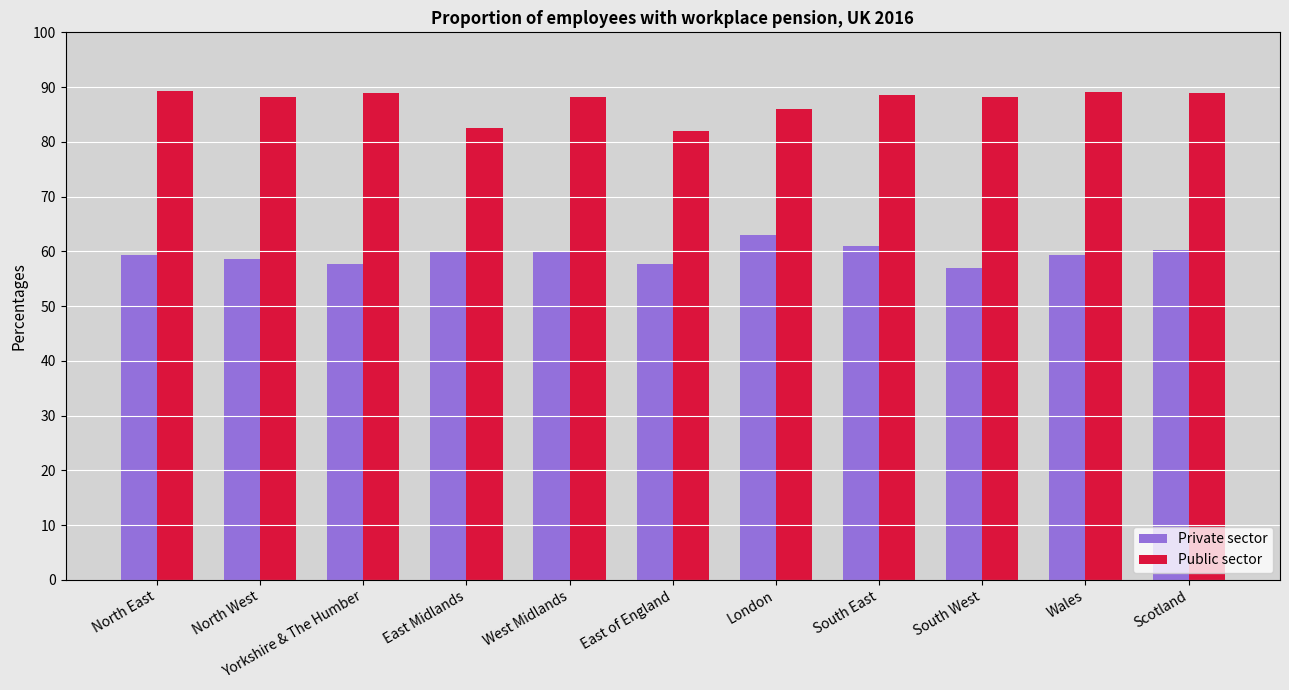

Read the Private sector value at West Midlands.

60.0